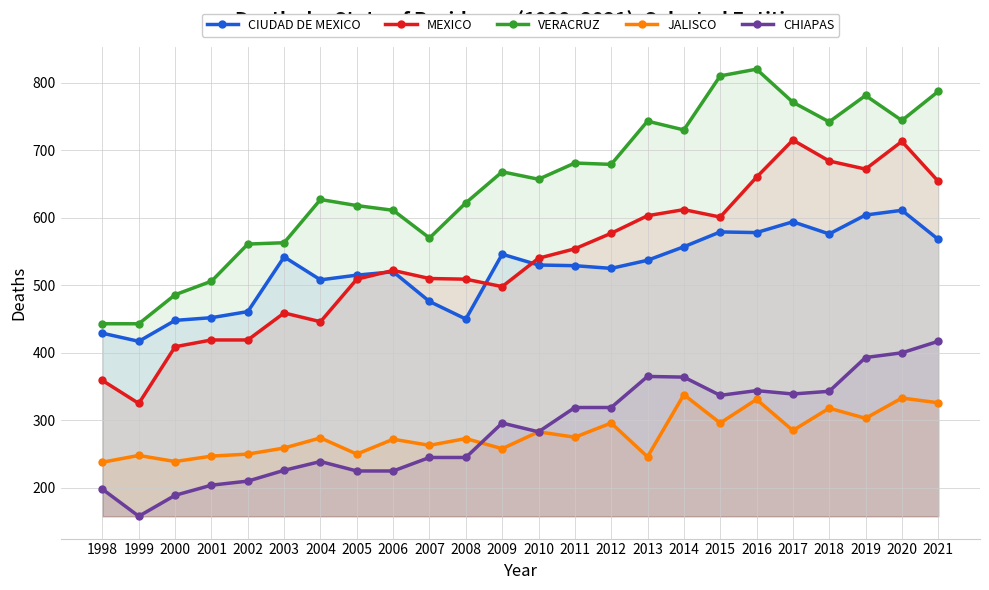

True or false: VERACRUZ has more than 0 points higher than both neighbors.

True